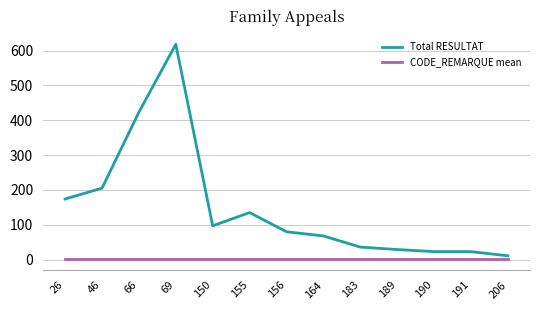

What is the highest value of the Total RESULTAT series?

618